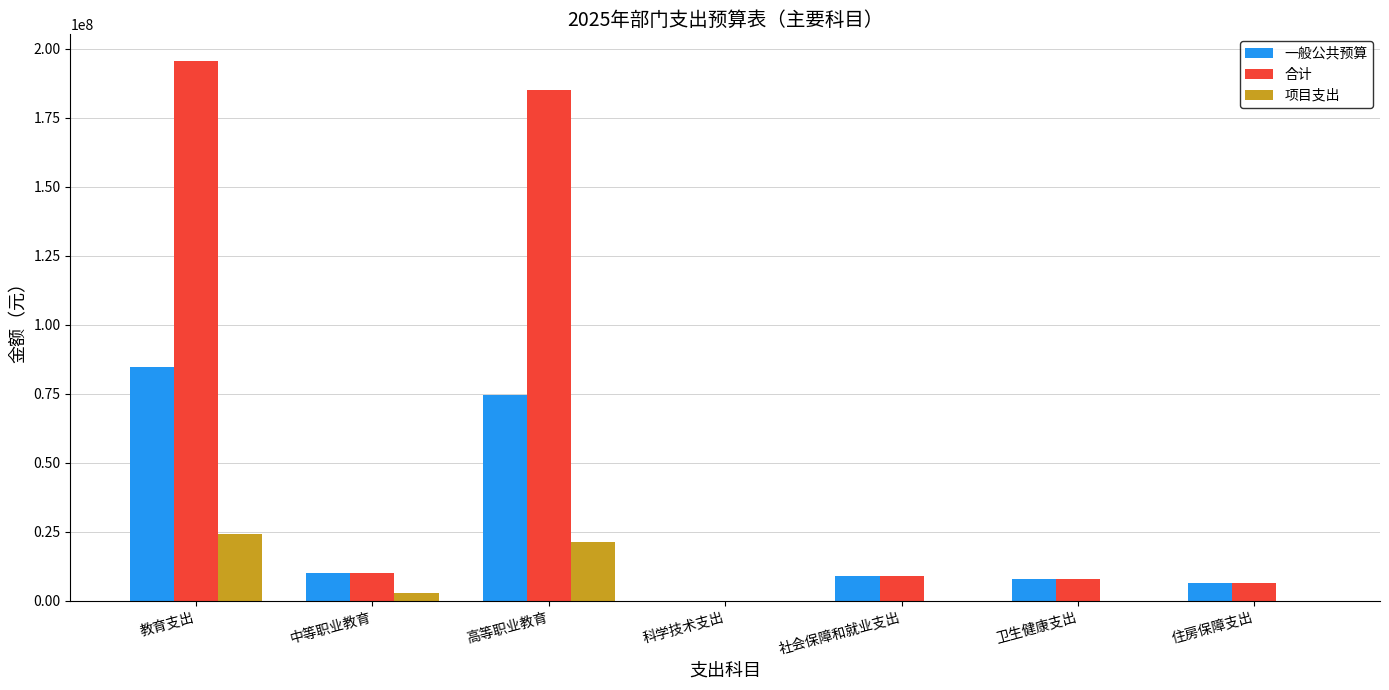

Which series has the largest range (max minus min)?

合计